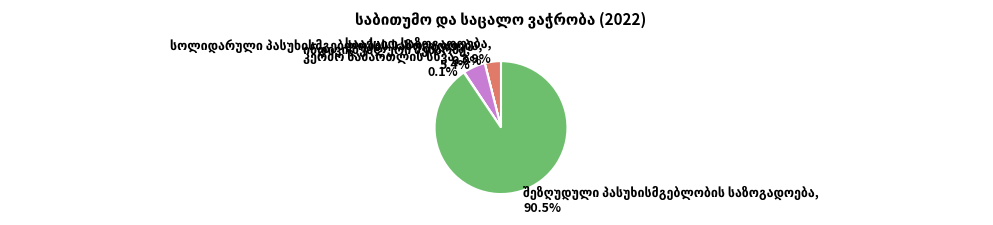

Does any single category account for the majority?

Yes